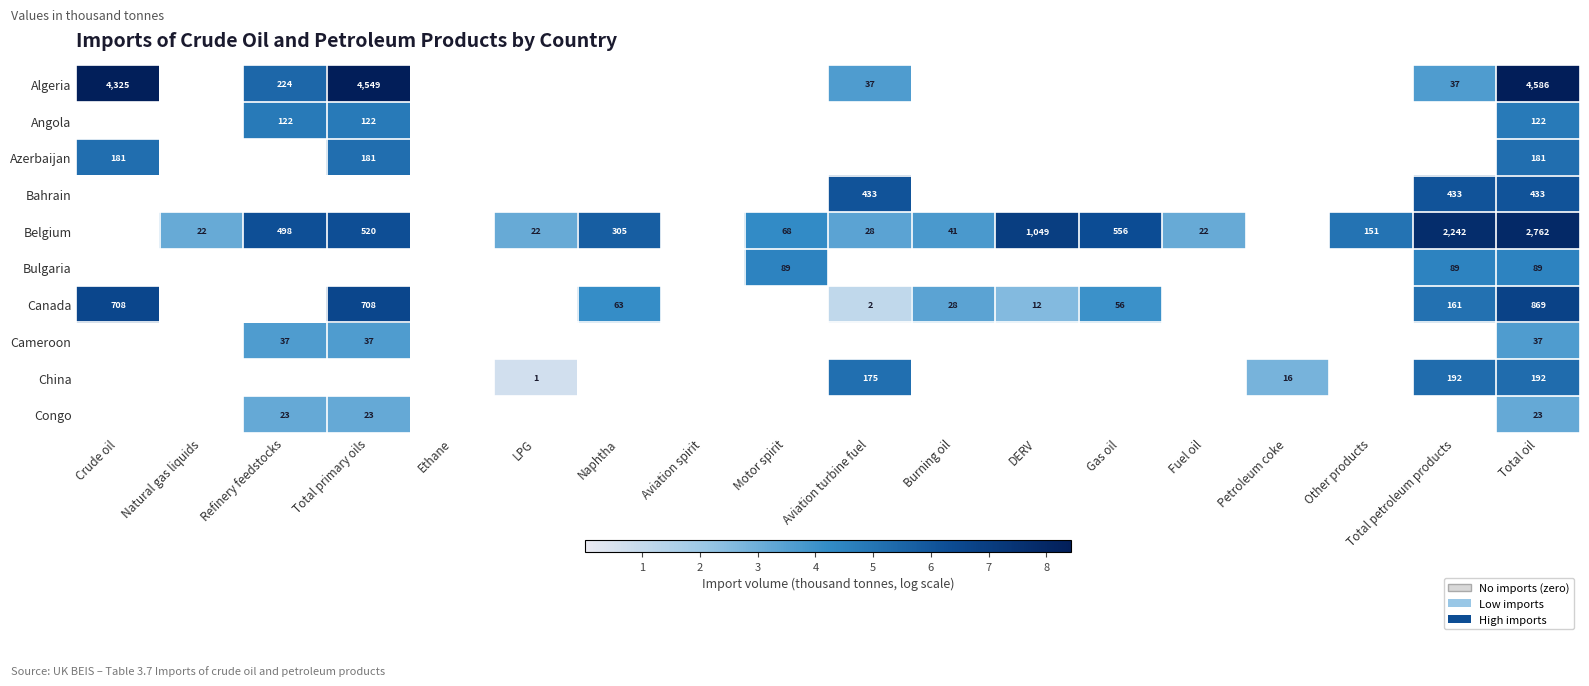

List the series in order of their peak value, highest first.

Algeria, Belgium, Canada, Bahrain, China, Azerbaijan, Angola, Bulgaria, Cameroon, Congo